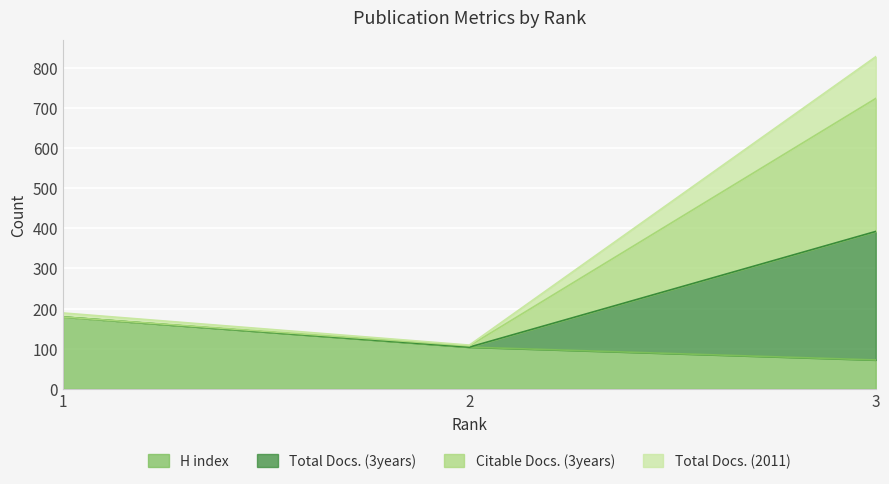

What is the highest value of the H index series?

179